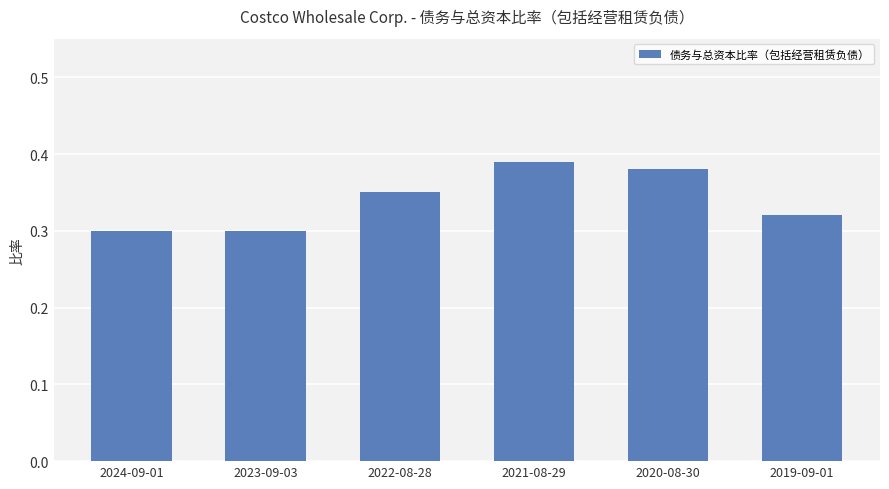

The value at 2024-09-01 is 0.2. True or false?

False